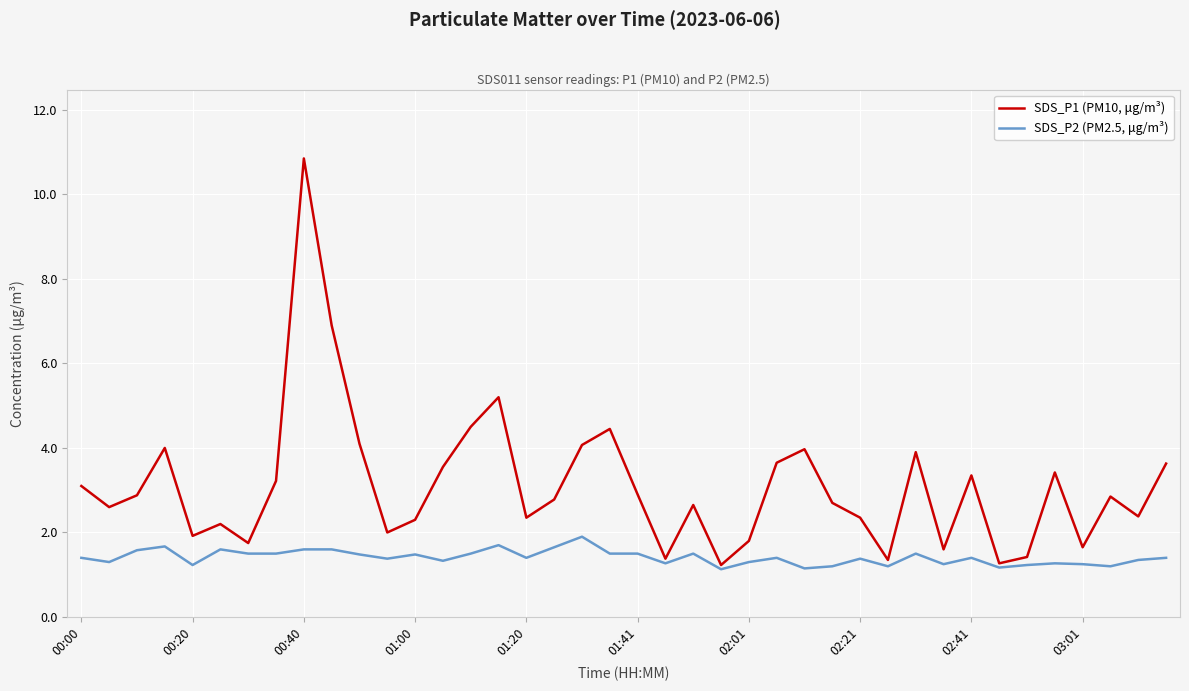

Which series has the largest range (max minus min)?

SDS_P1 (PM10, μg/m³)